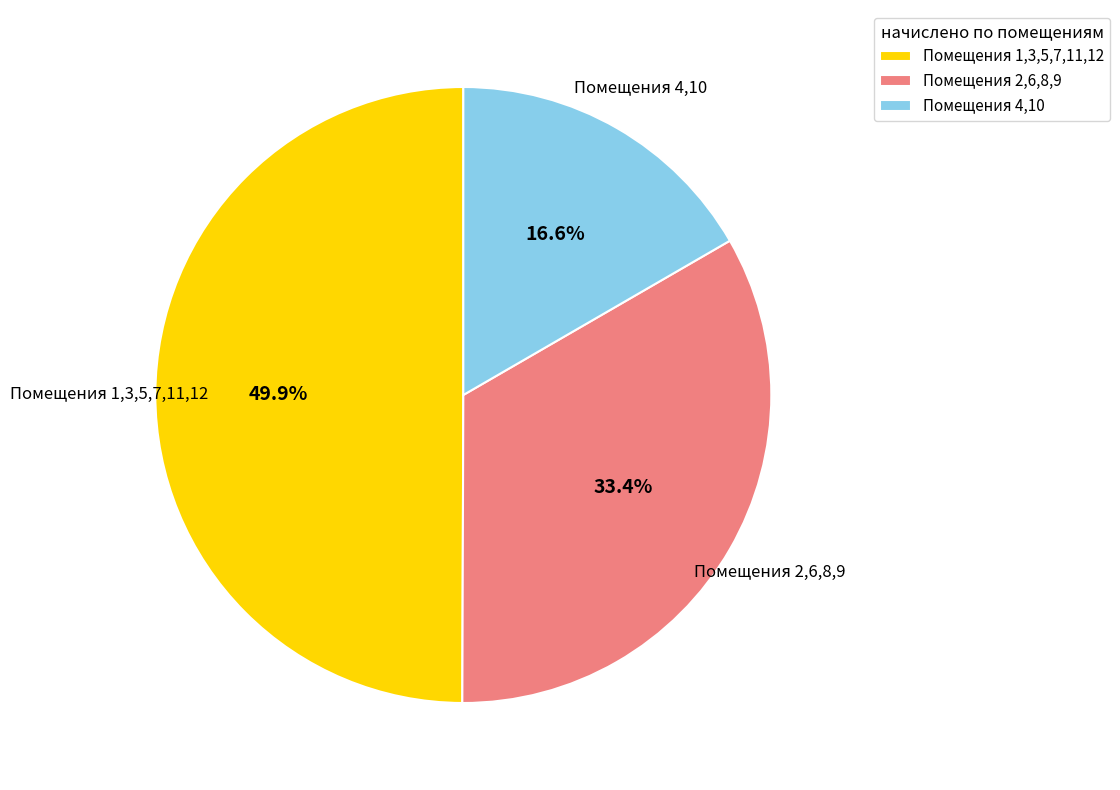

Which slice is the largest?

Помещения 1,3,5,7,11,12